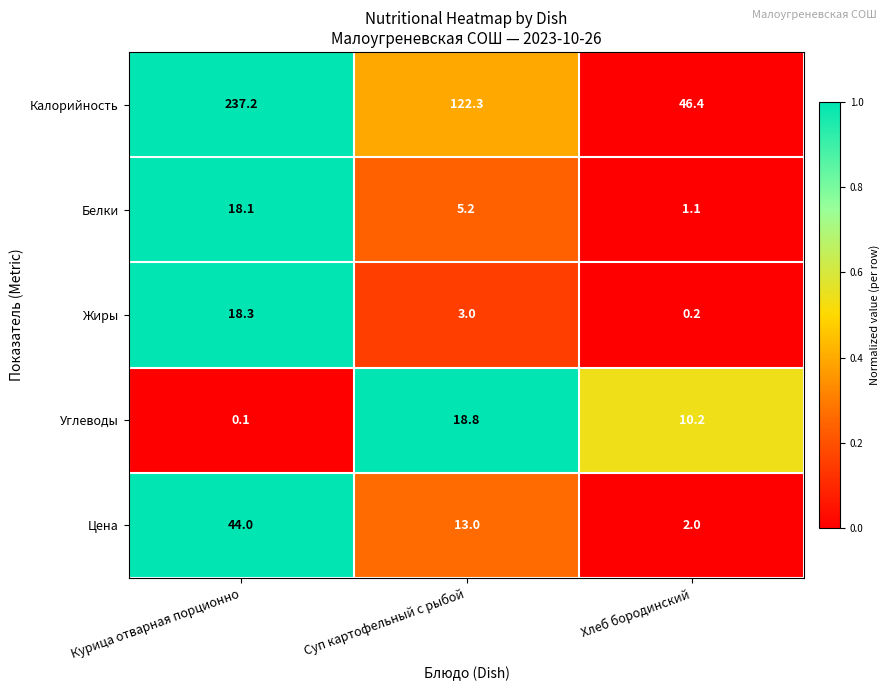

True or false: Жиры has a value of 1.0 at Суп картофельный с рыбой.

False